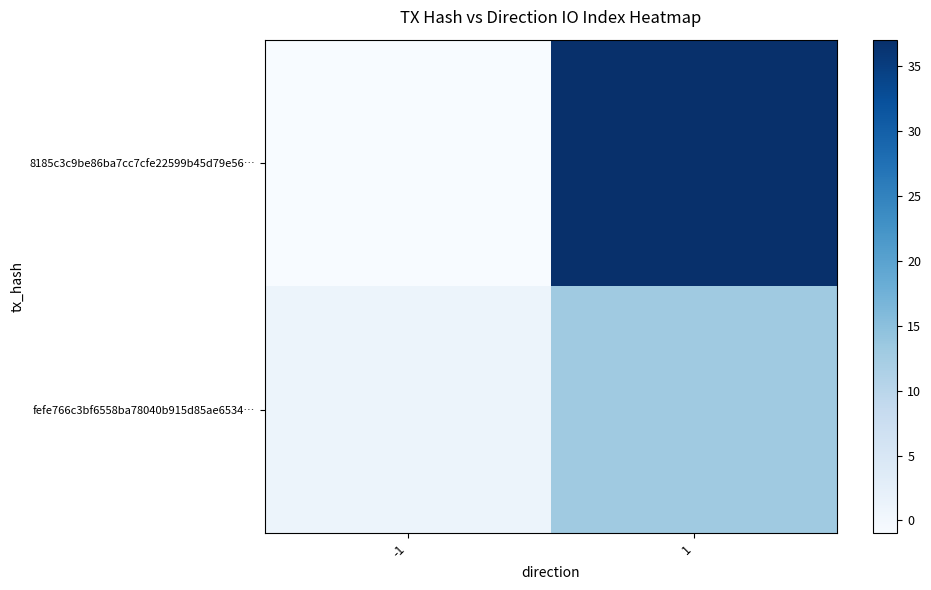

Rank the series by their maximum value, from highest to lowest.

8185c3c9be86ba7cc7cfe22599b45d79e56…, fefe766c3bf6558ba78040b915d85ae6534…